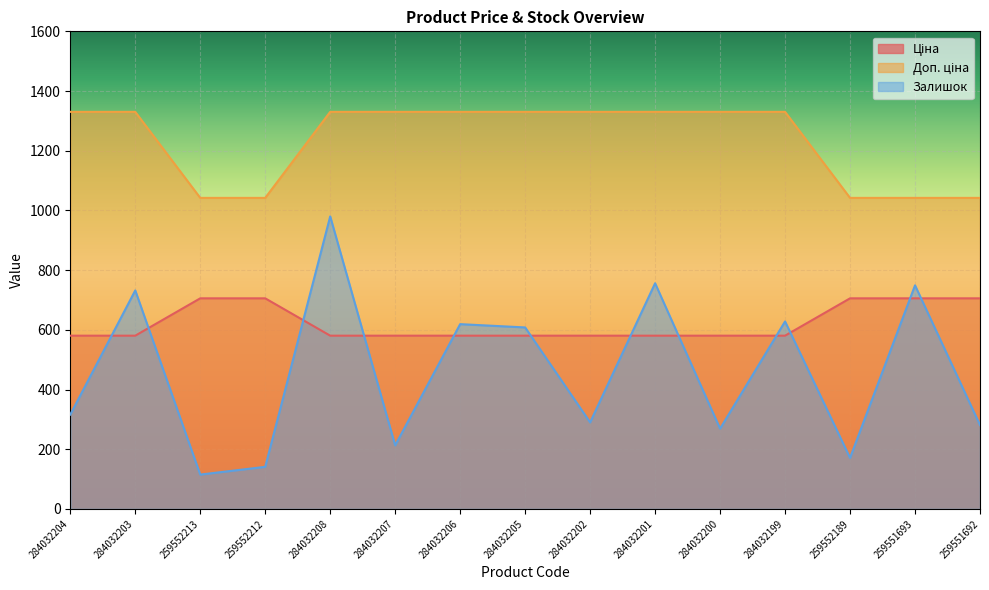

How many lines are shown in the chart?

3